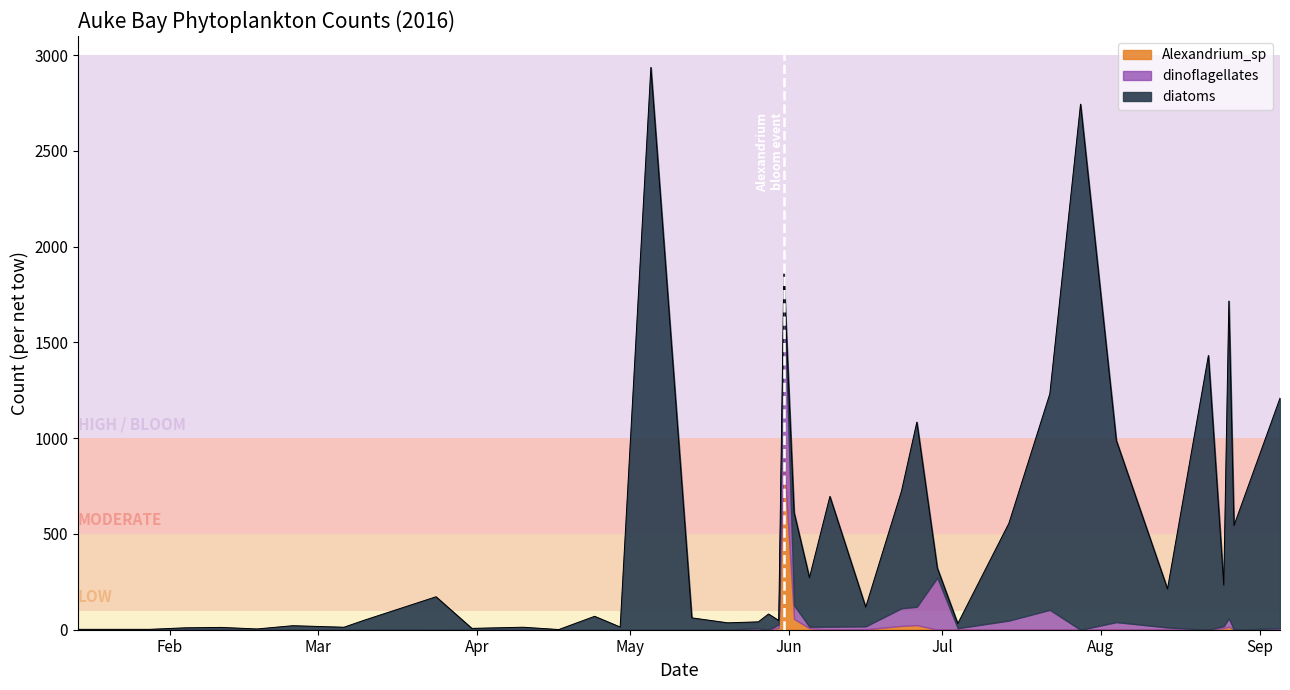

How many times do diatoms and Alexandrium_sp cross each other?

2